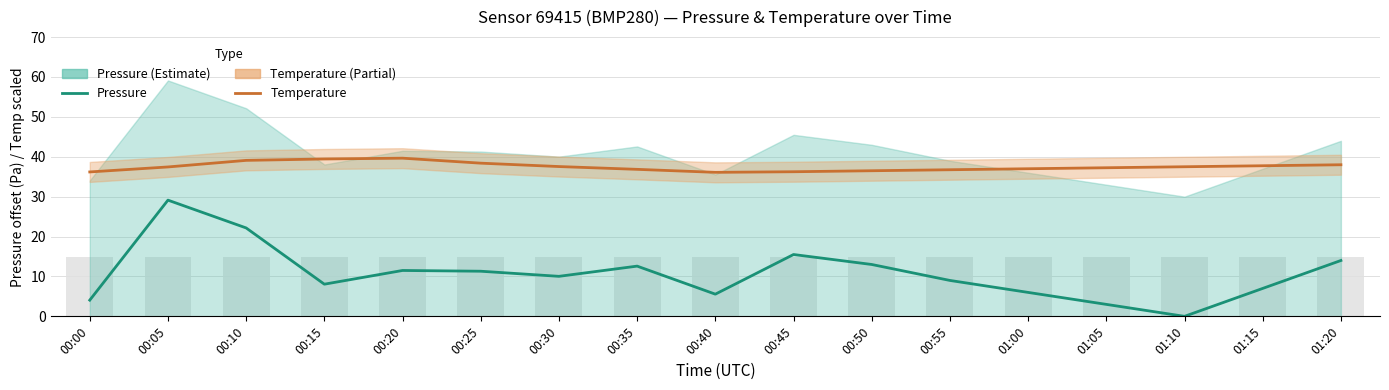

How many values in the Pressure series are below 10?

8